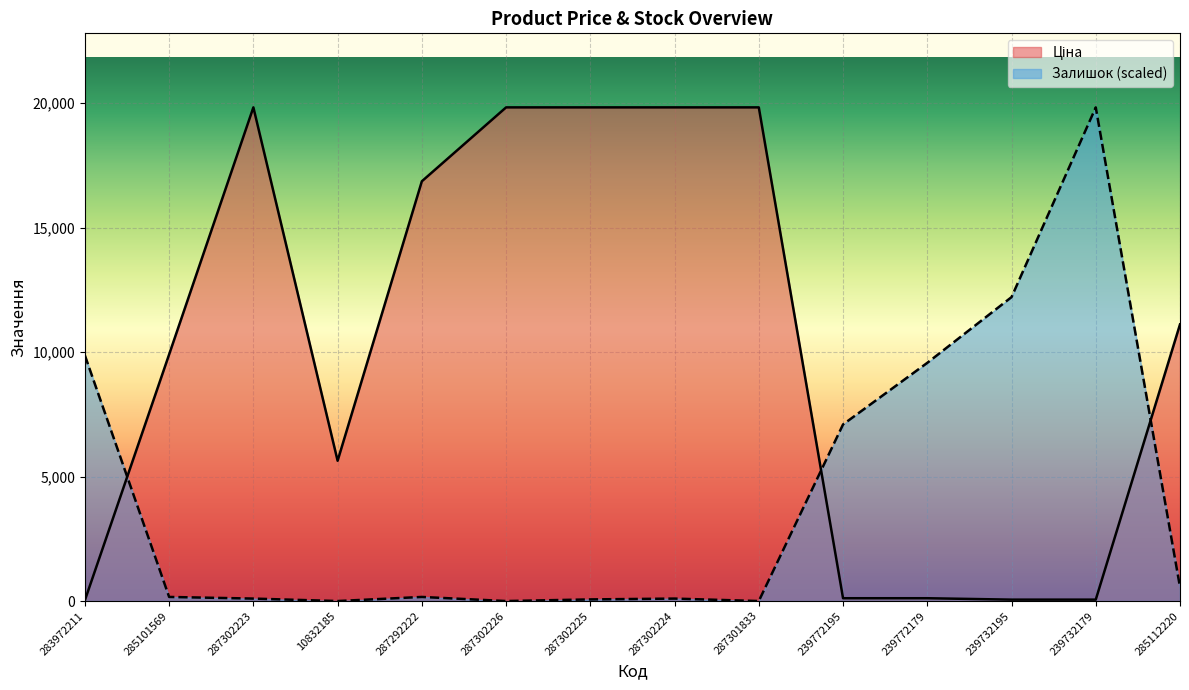

List the series in order of their peak value, lowest first.

Ціна, Залишок